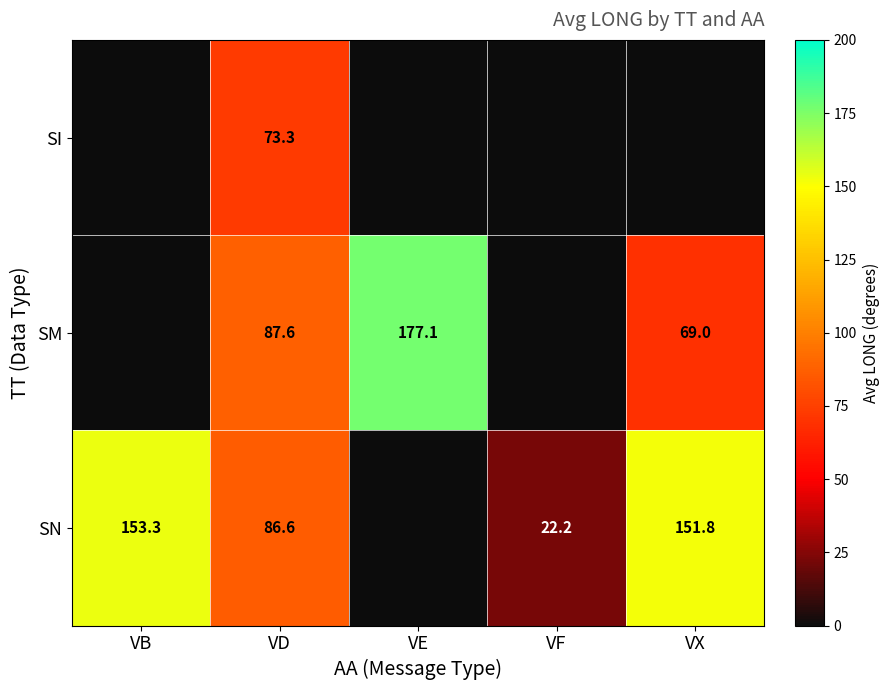

What is the spread (max minus min) of values at VD?

14.3